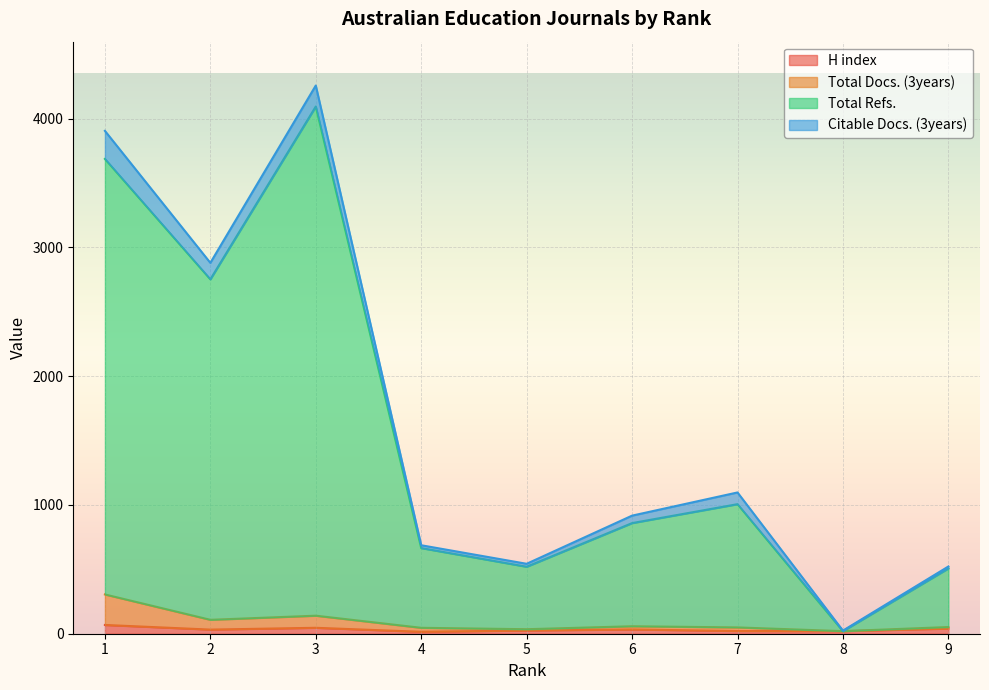

Where is H index nearest to the value 41?

9